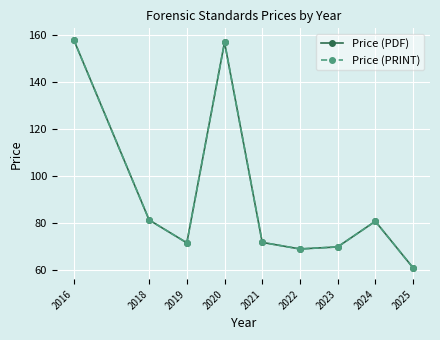

Does the chart have visible grid lines?

Yes